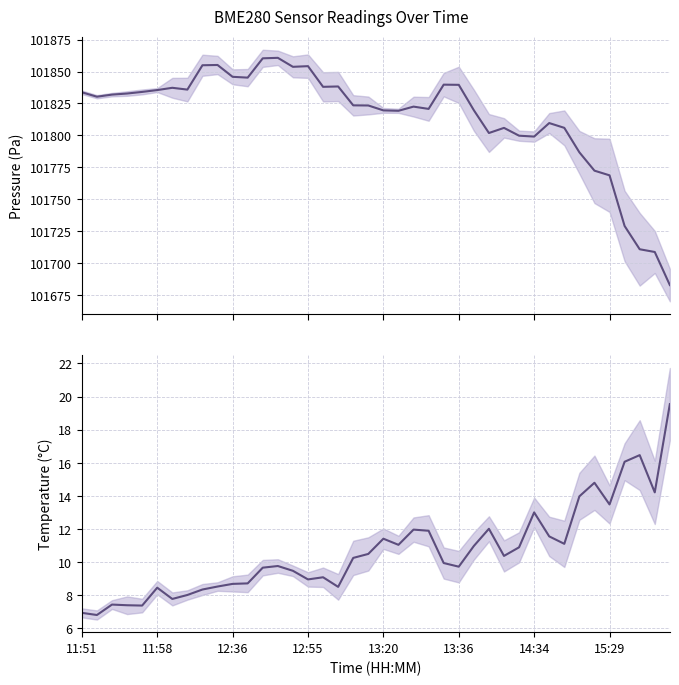

What are all the series names shown in the legend?

pressure, temperature